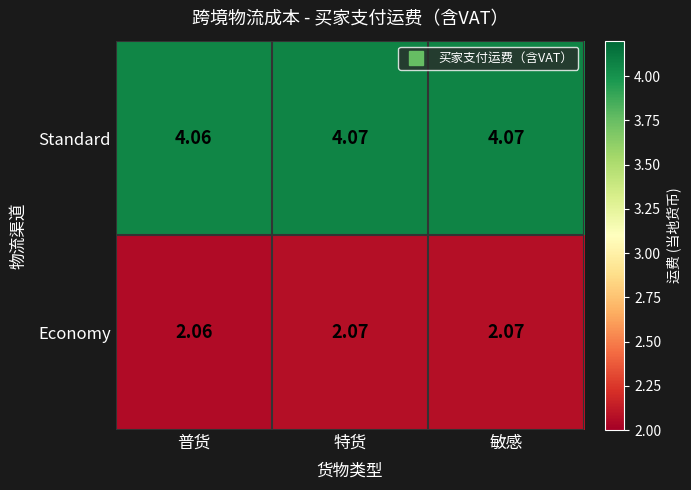

Rank the series at 普货 from highest to lowest value.

Standard, Economy